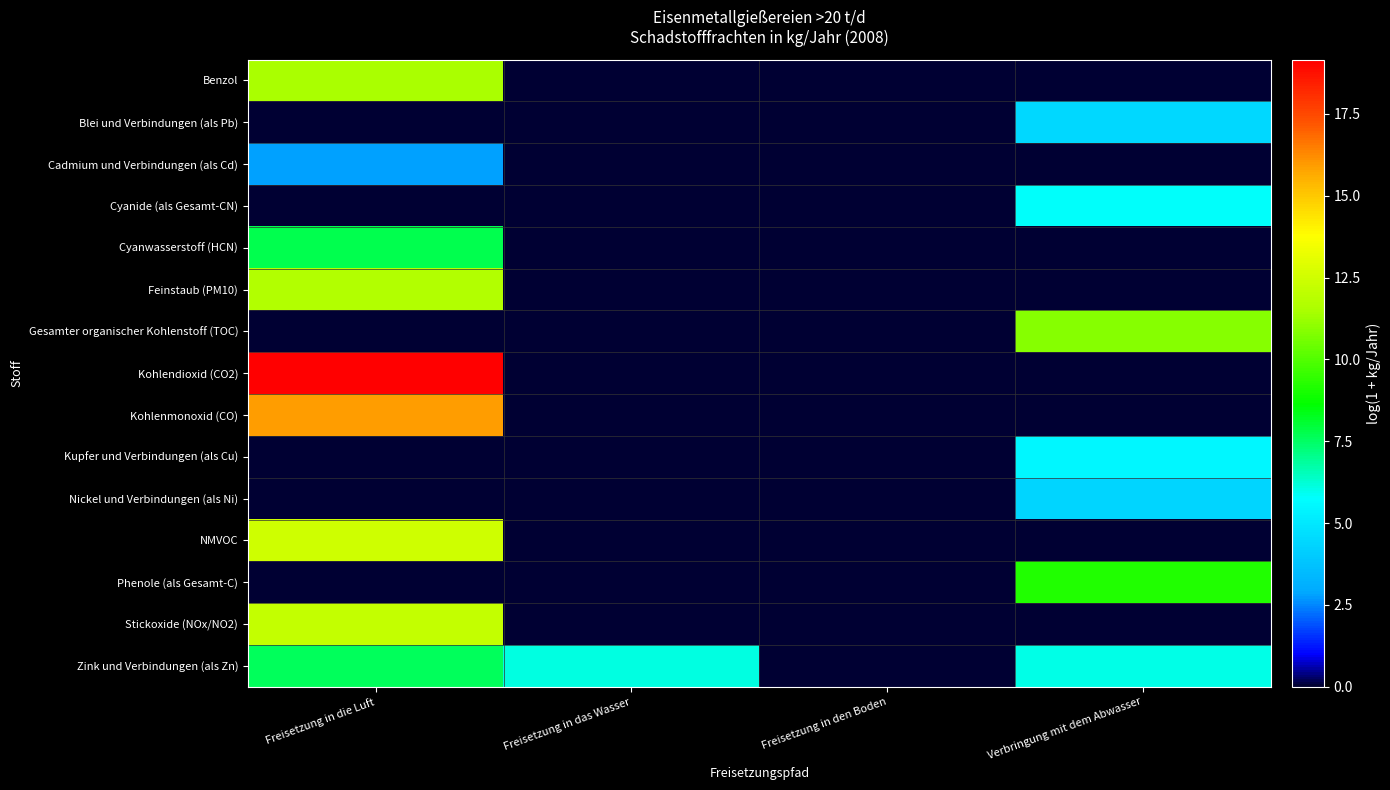

What is the difference between the highest and lowest values at Verbringung mit dem Abwasser?

10.9